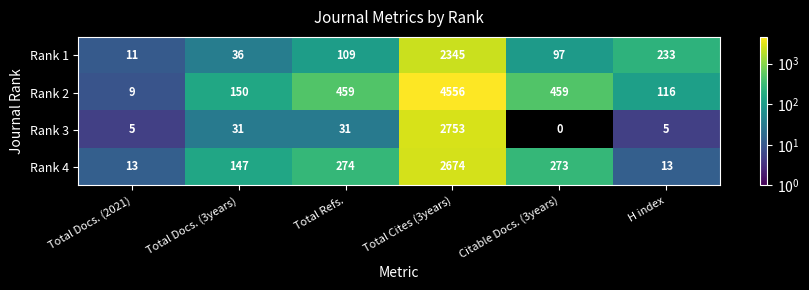

Which series has the largest total across all categories?

Rank 2